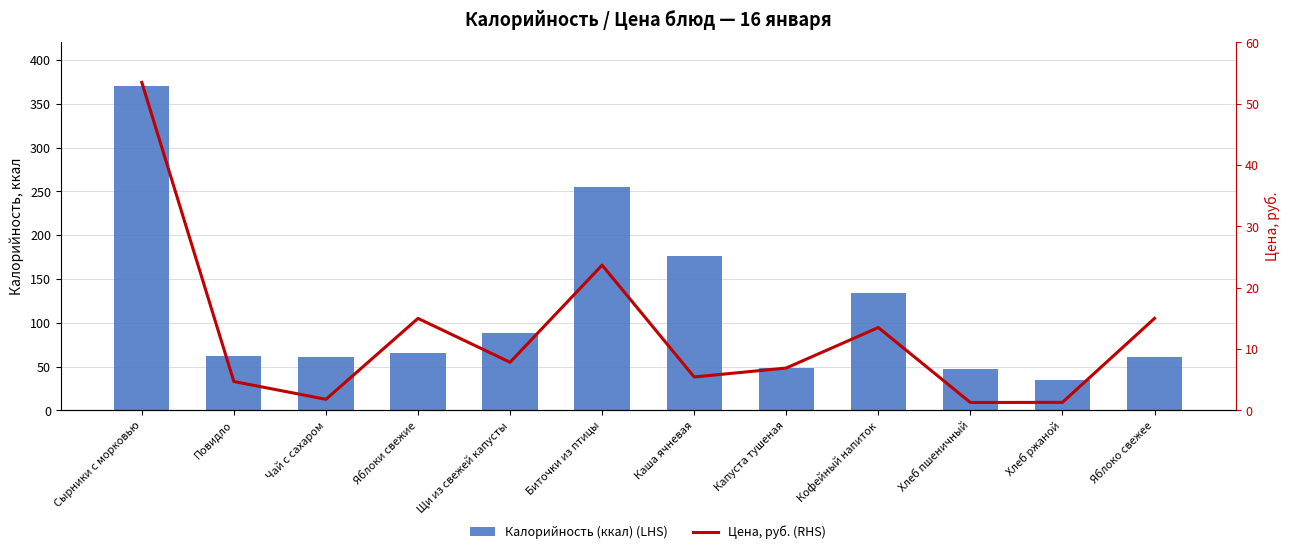

Which series changed the most between Повидло and Яблоко свежее?

Цена, руб. (RHS)